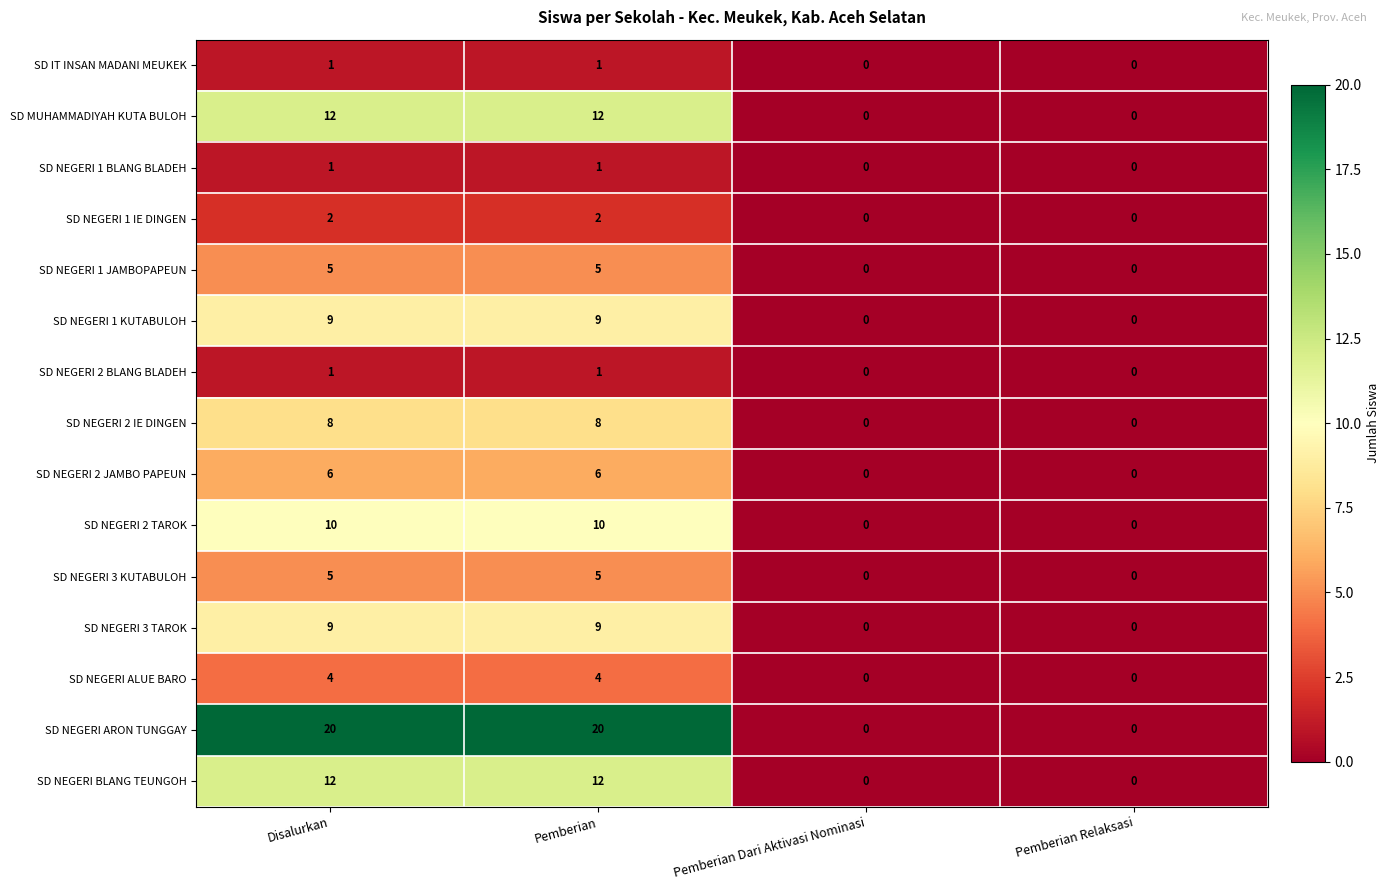

What is the sum of all SD NEGERI 1 JAMBOPAPEUN values?

10